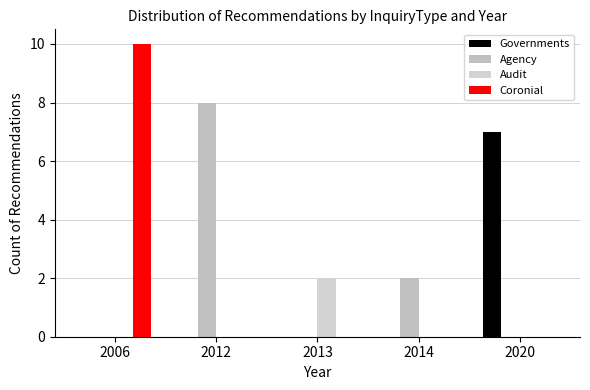

Are the bars horizontal?

No